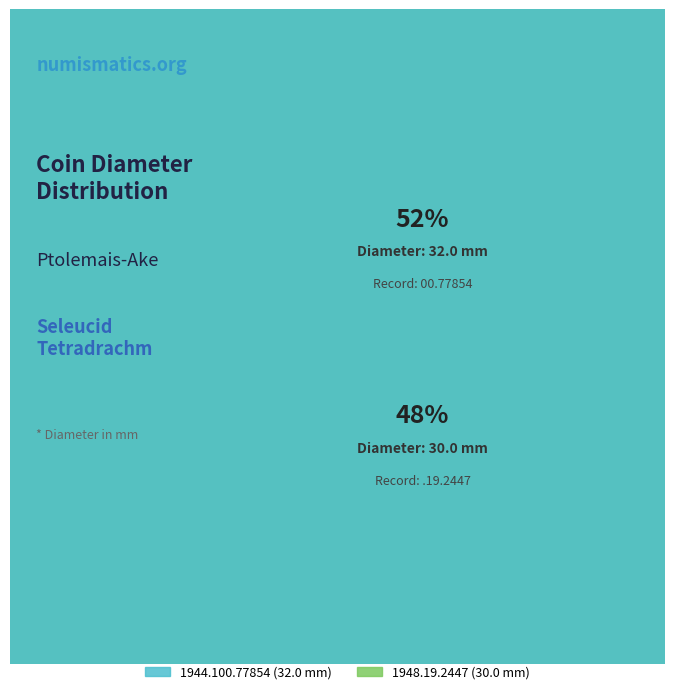

What percentage is the 1948.19.2447 slice, to the nearest percent?

48%